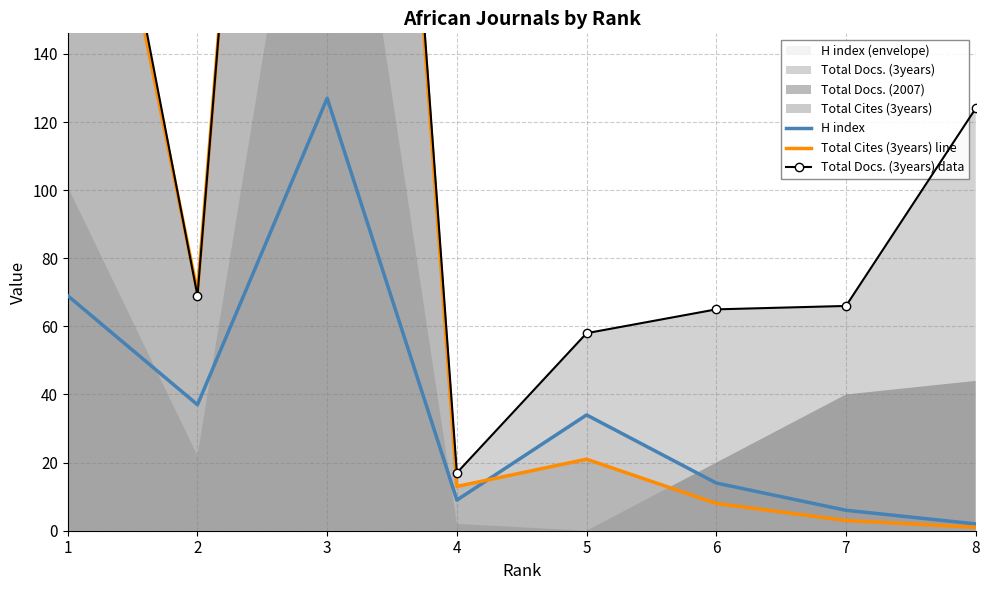

At how many categories does at least one series exceed 253?

2